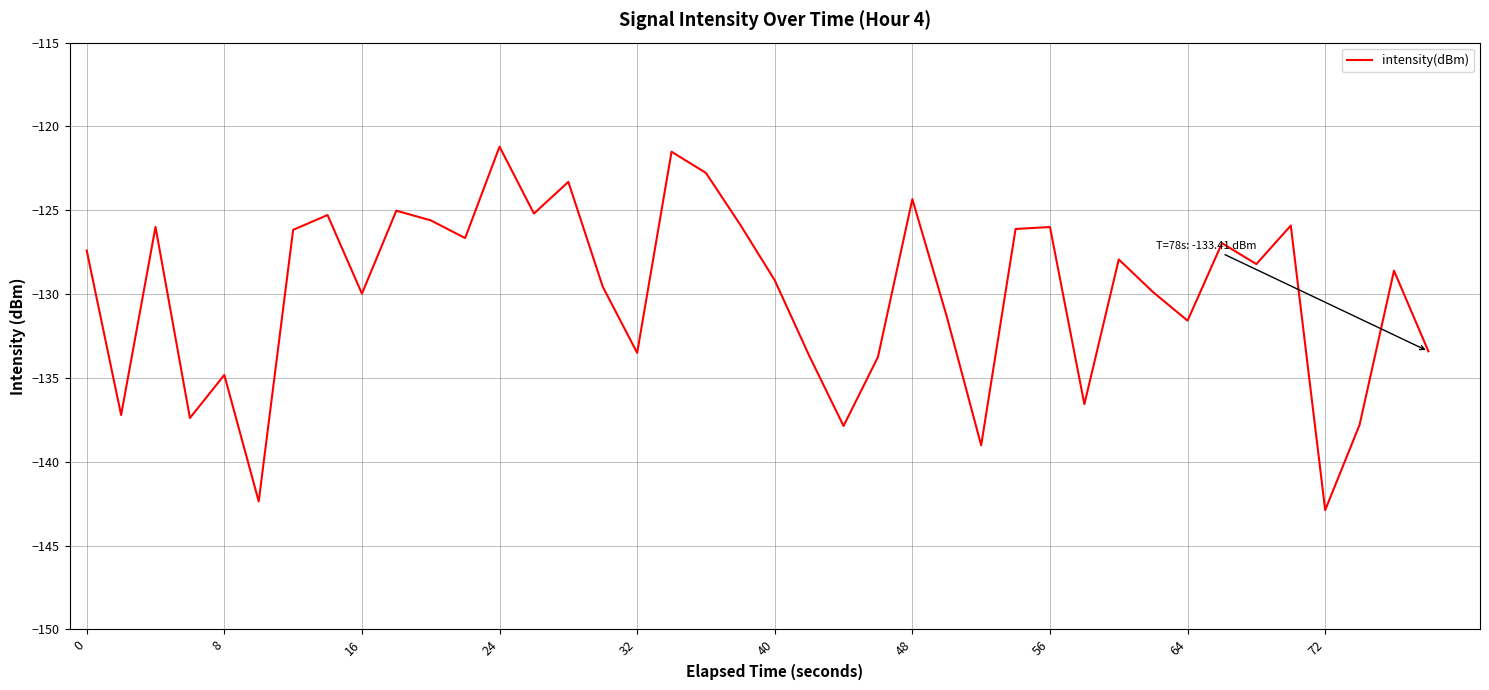

What is the greatest value displayed?

-121.2